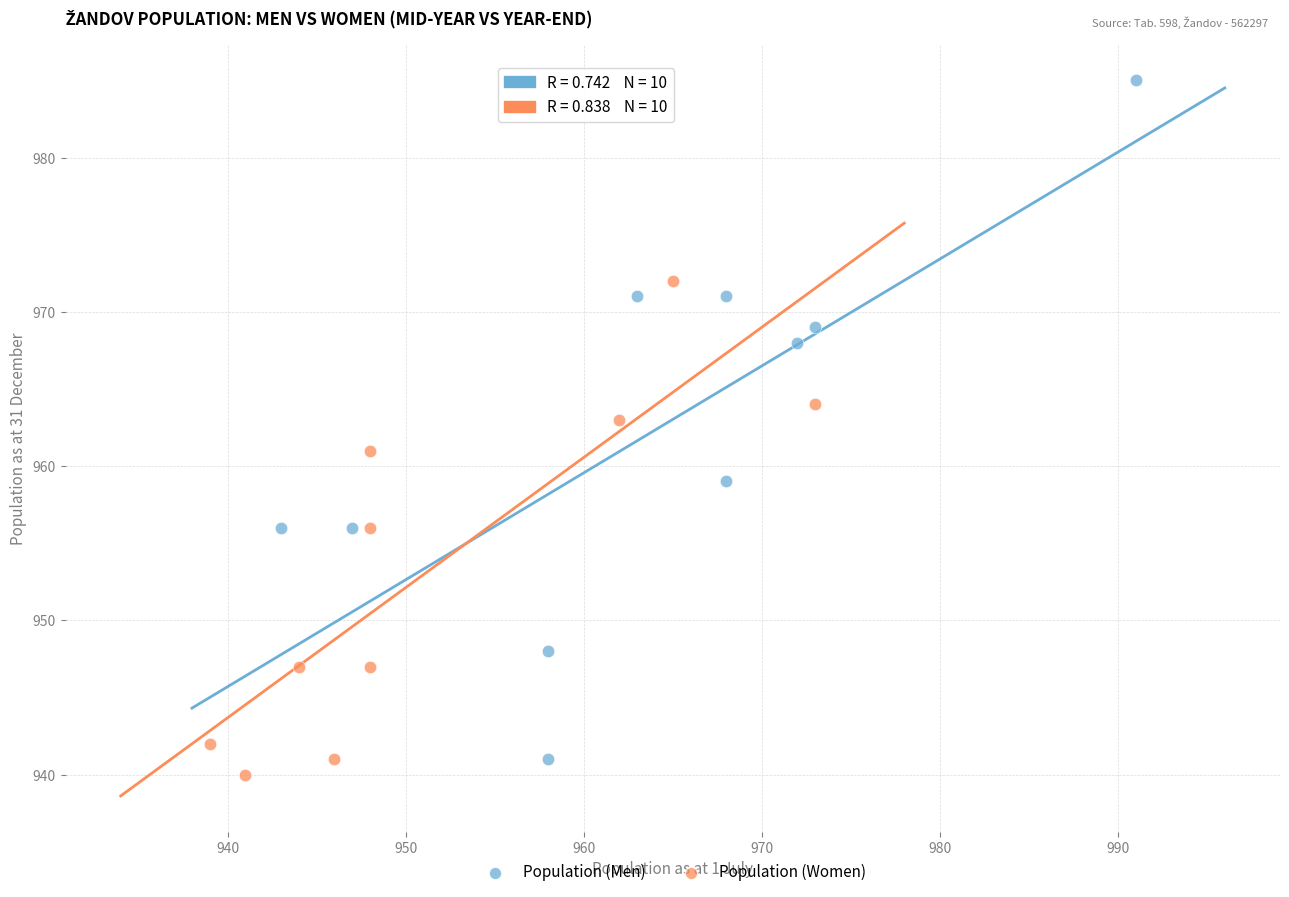

Which series contains the highest Y value?

Population (Men)